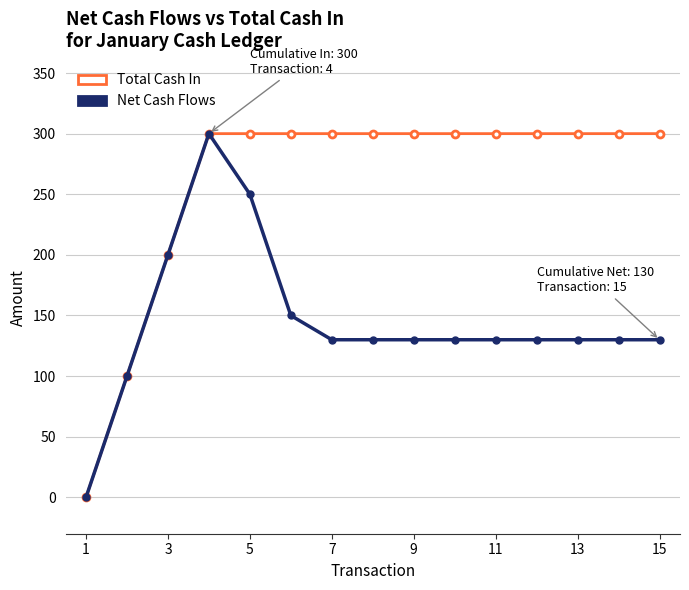

Count the number of categories in the chart.

15